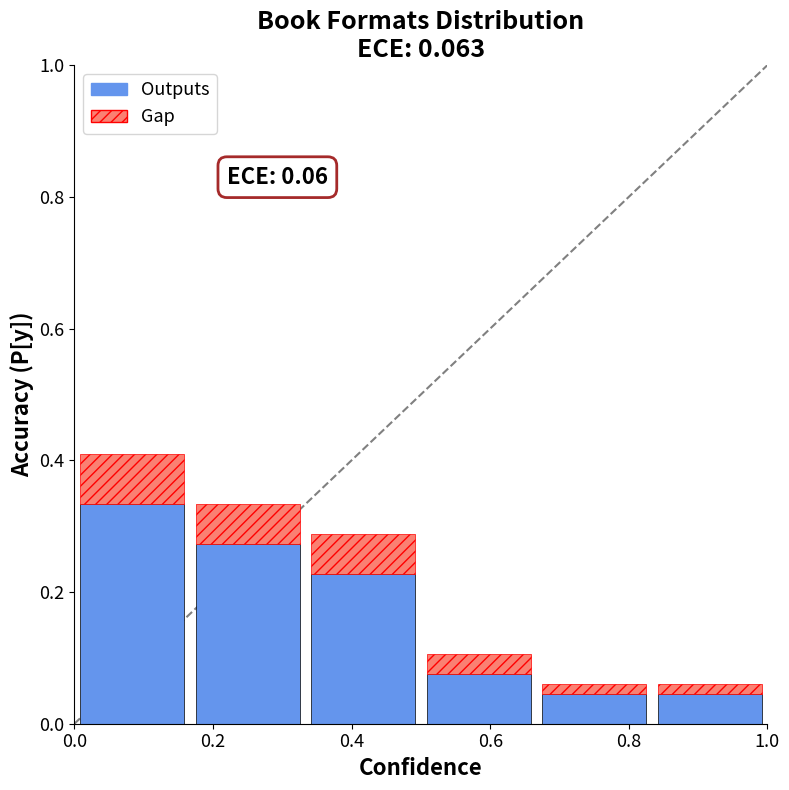

At how many categories does at least one series exceed 0?

6